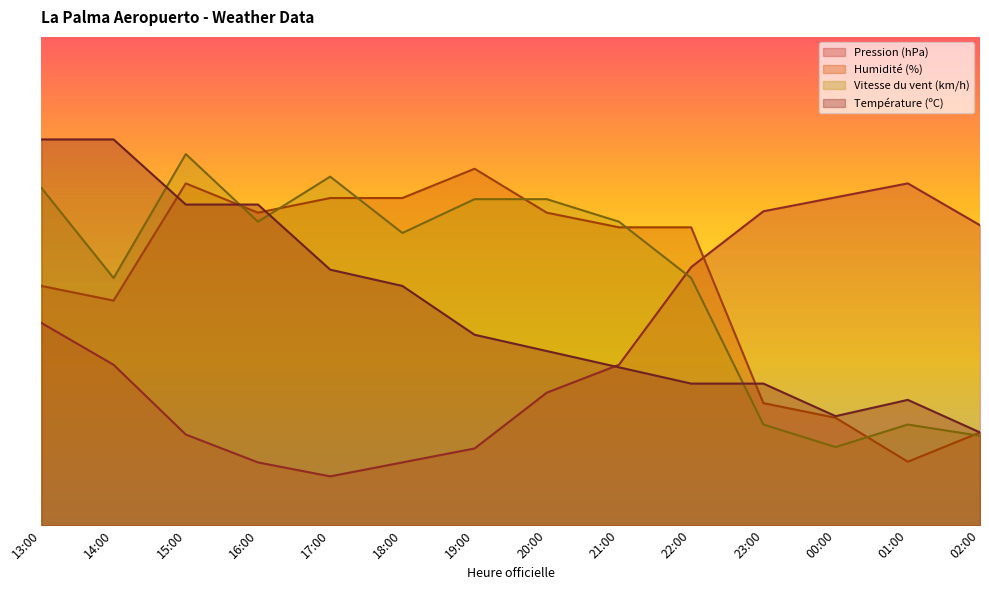

What is the sum of the Humidité (%) values at 16:00 and 14:00?

110.0